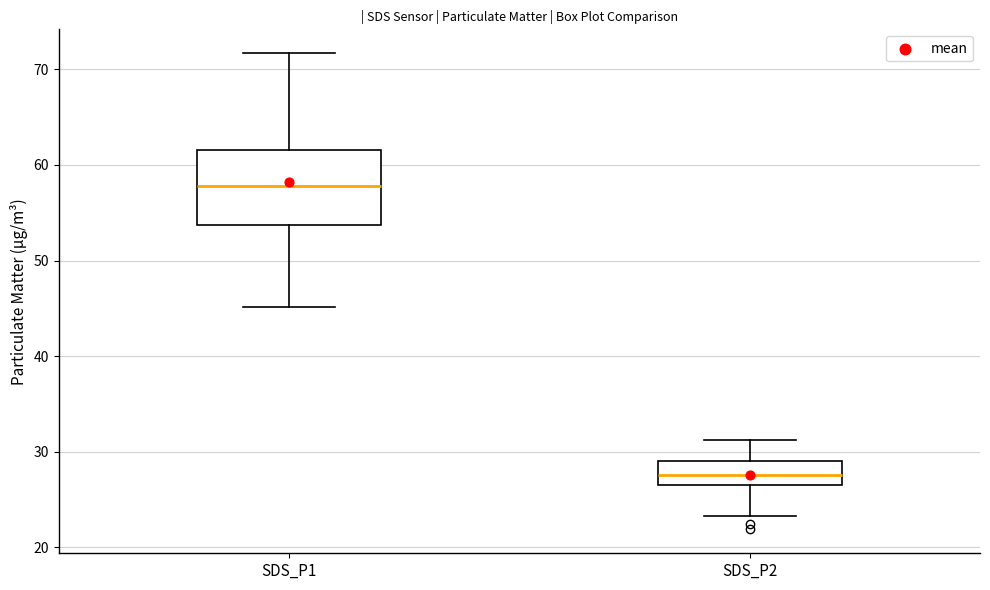

Reading left to right, transcribe this box plot: for each box, give where its median line is, the range the box spans, and where its two whiskers end, as read against the y-axis. The values are not printed on the chart, so give them approximately, as read against the axis.

SDS_P1: median 58, box 54 to 62, whiskers 45 to 72
SDS_P2: median 28, box 26 to 29, whiskers 23 to 31